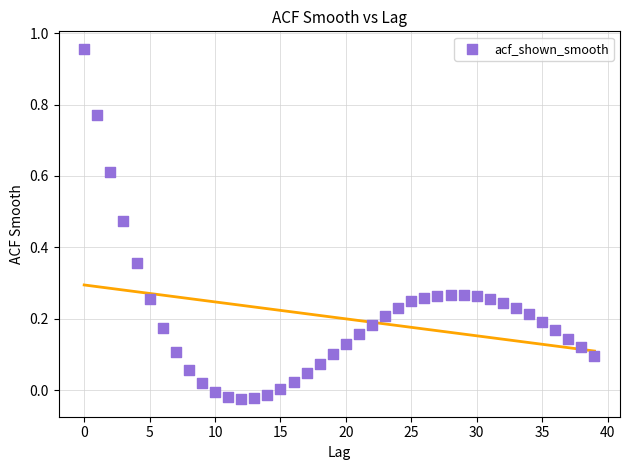

How many points are shown in the scatter plot?

40